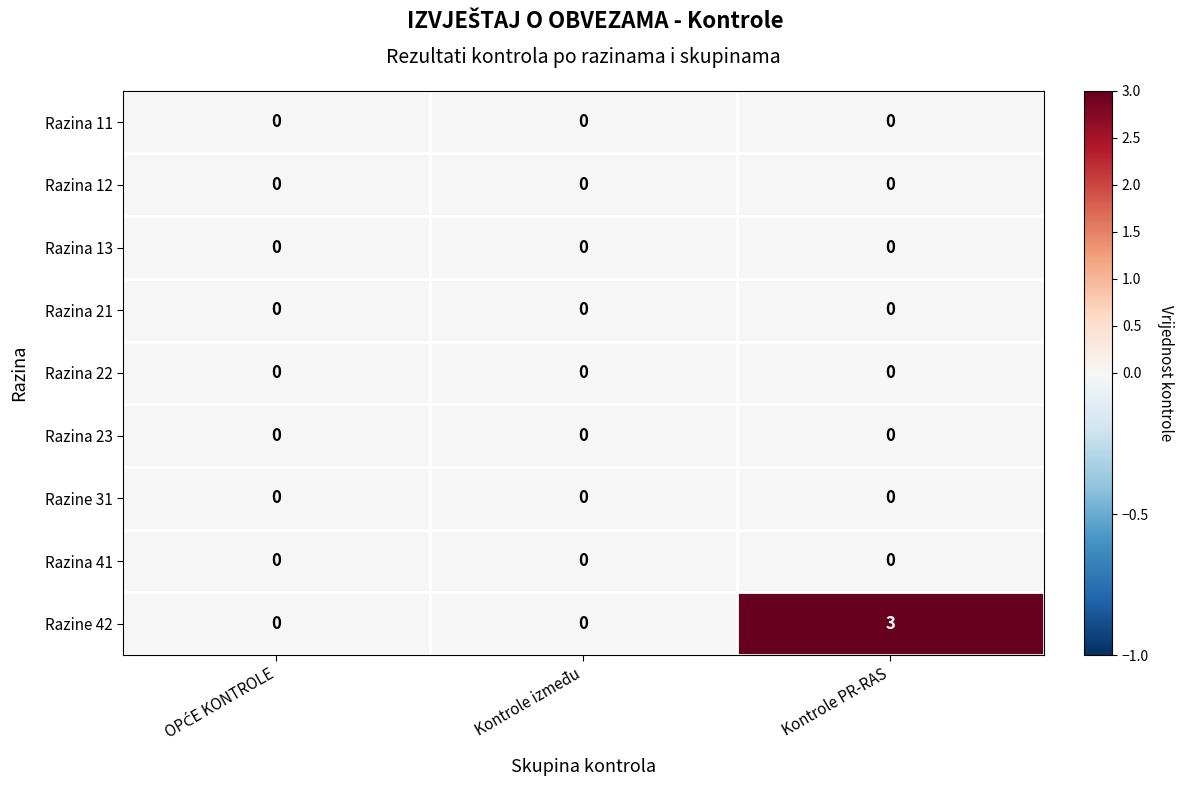

What is the difference between the highest and lowest values at Kontrole PR-RAS?

3